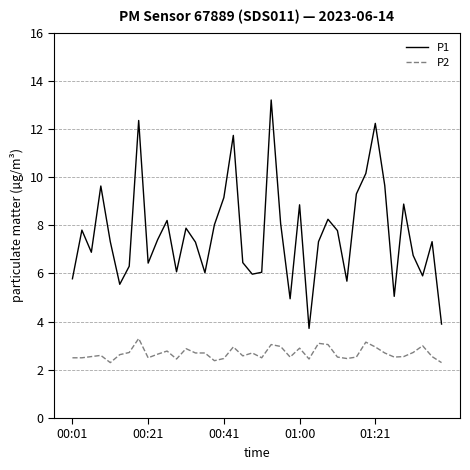

Which series has the largest total across all categories?

P1